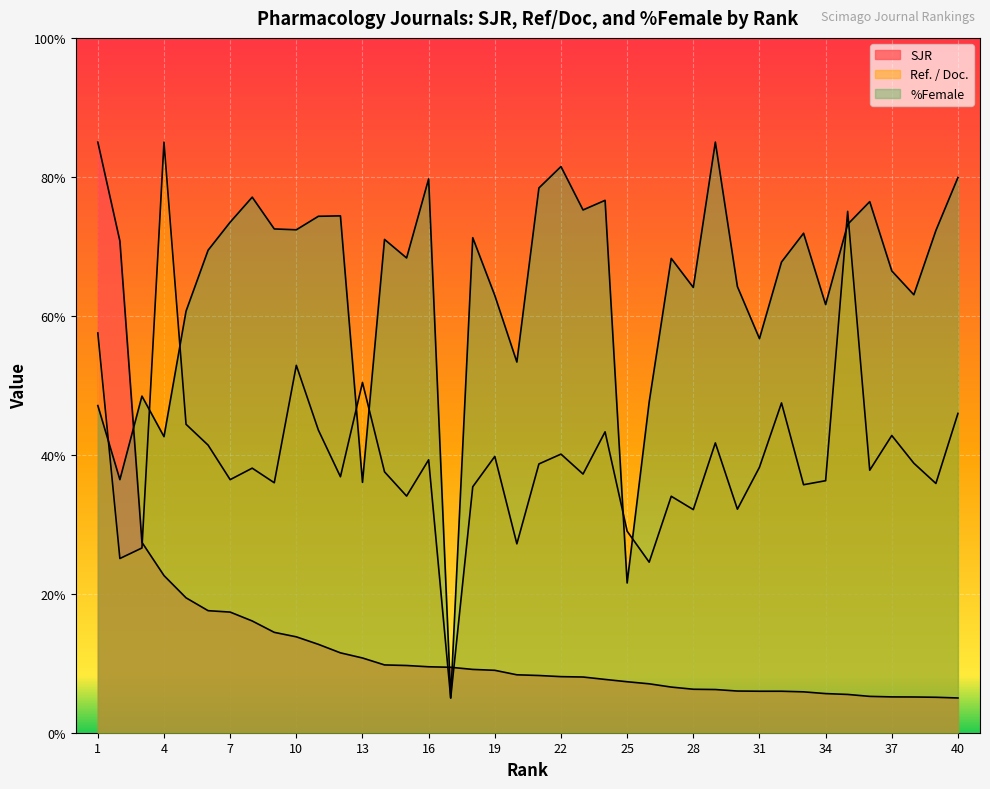

Where is the first local maximum for Ref. / Doc.?

4